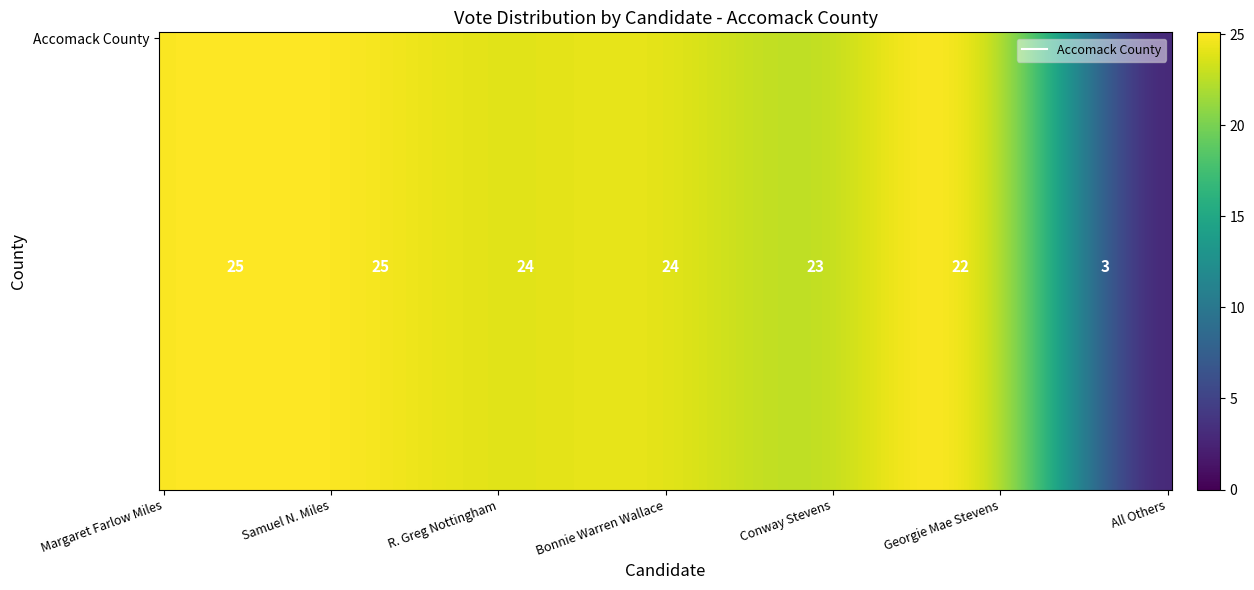

The chart shows a value of 15 at Samuel N. Miles. True or false?

False